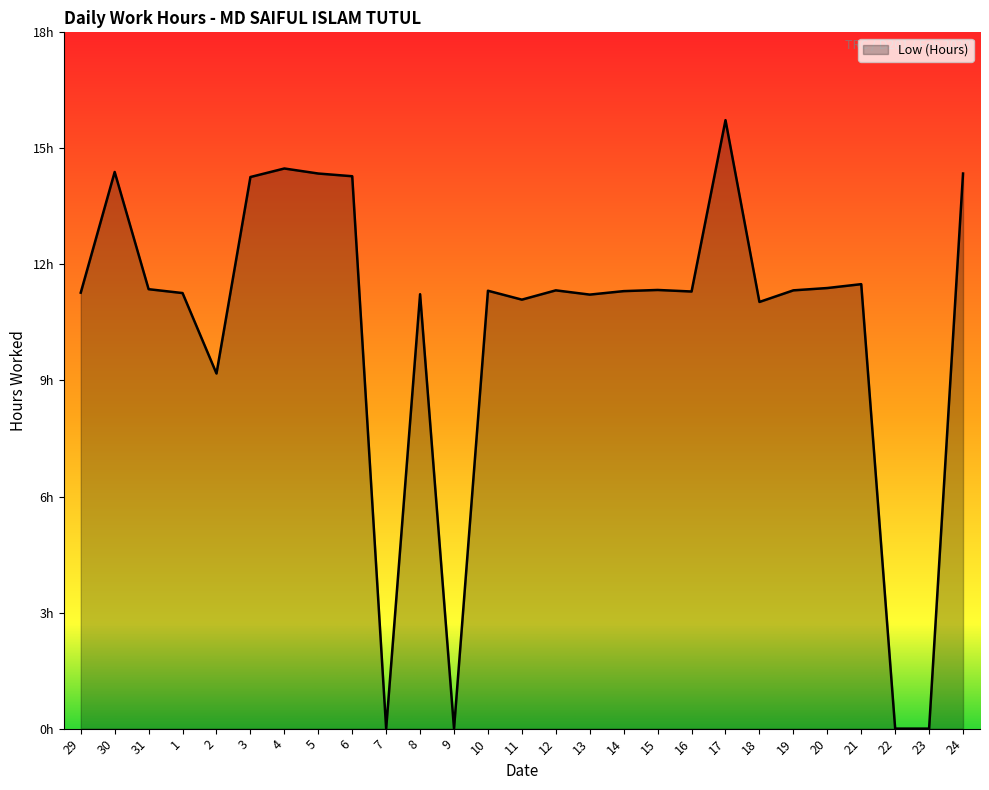

What is the value of the 13th point from the left?

11.3